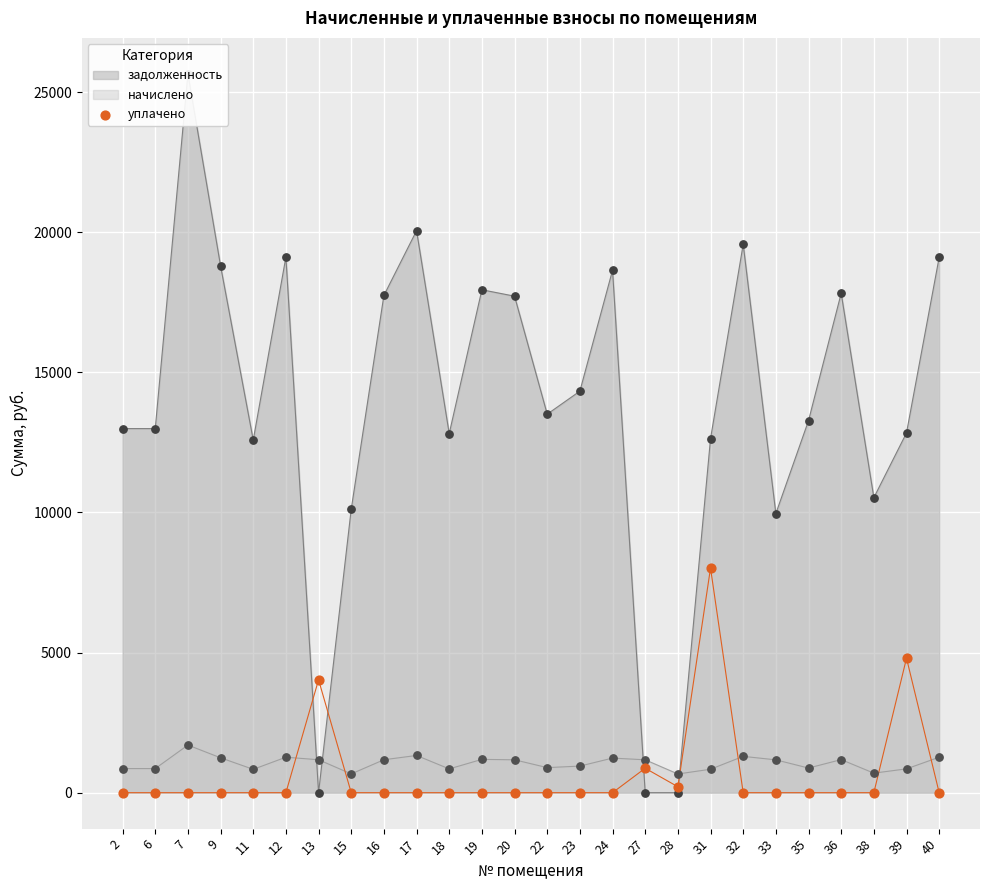

Between 9 and 35, which is larger?

9